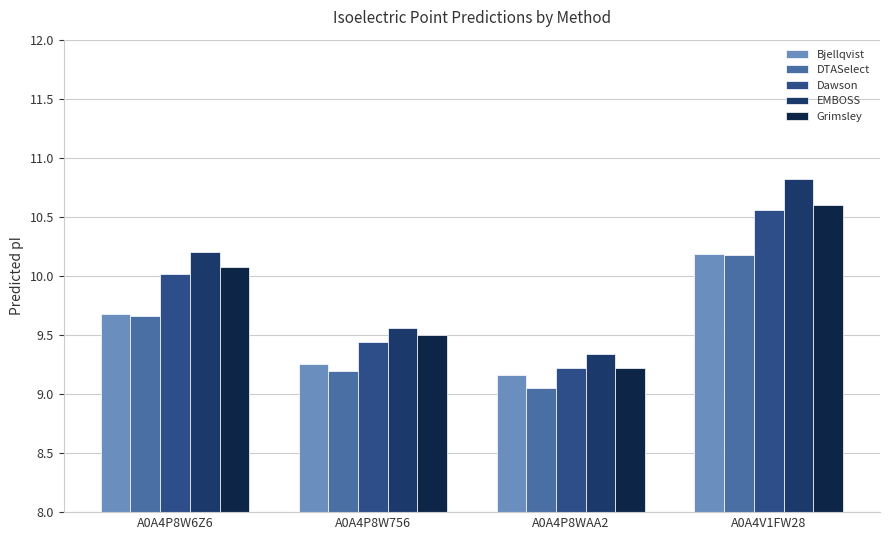

How many Bjellqvist values are between 9 and 10?

3